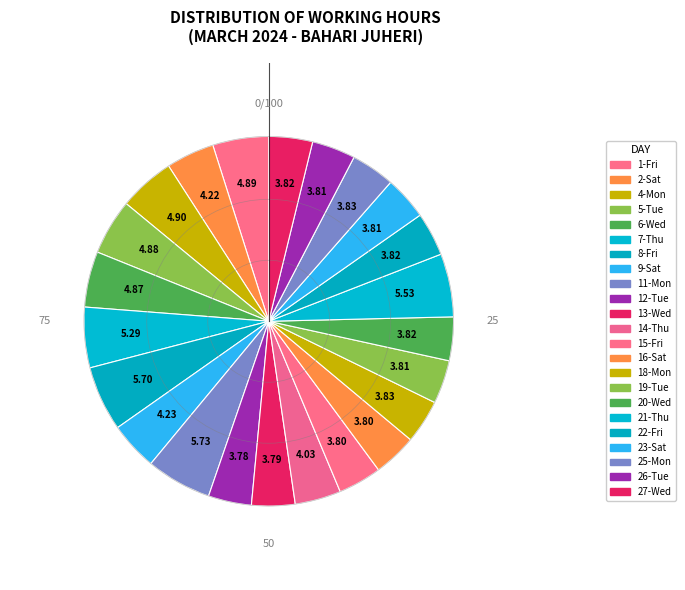

Is there any slice that represents more than half of the pie?

No